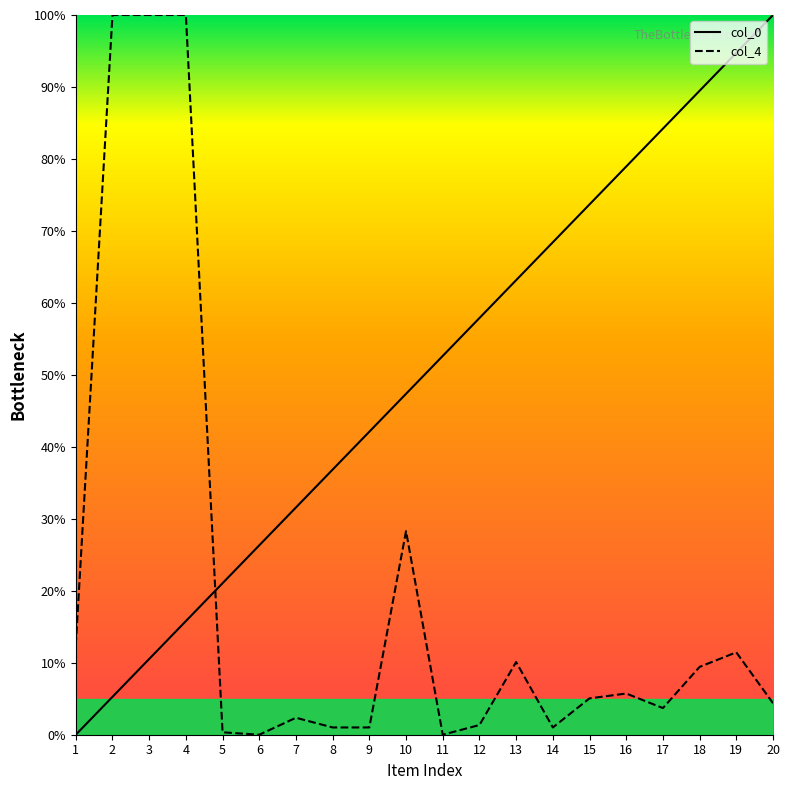

How many distinct data groups are displayed?

2